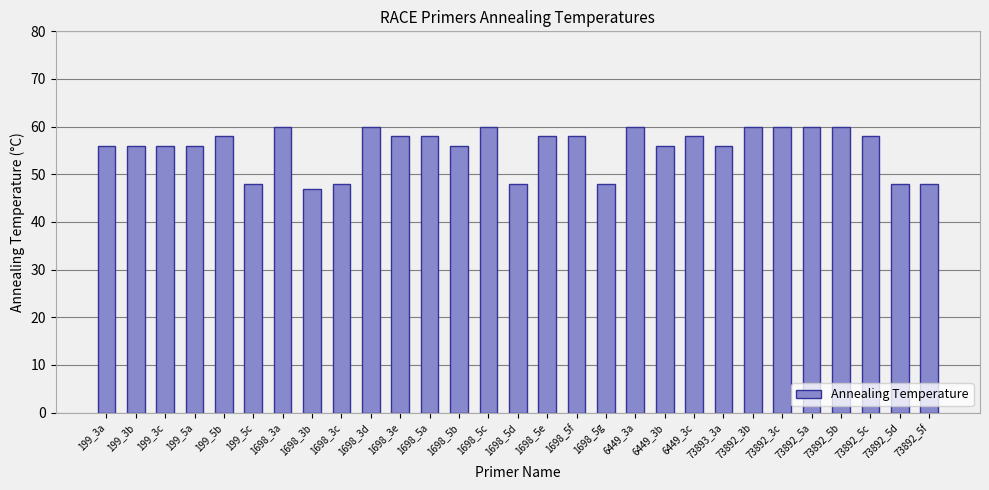

True or false: the data shows 60 at 1698_3a.

True